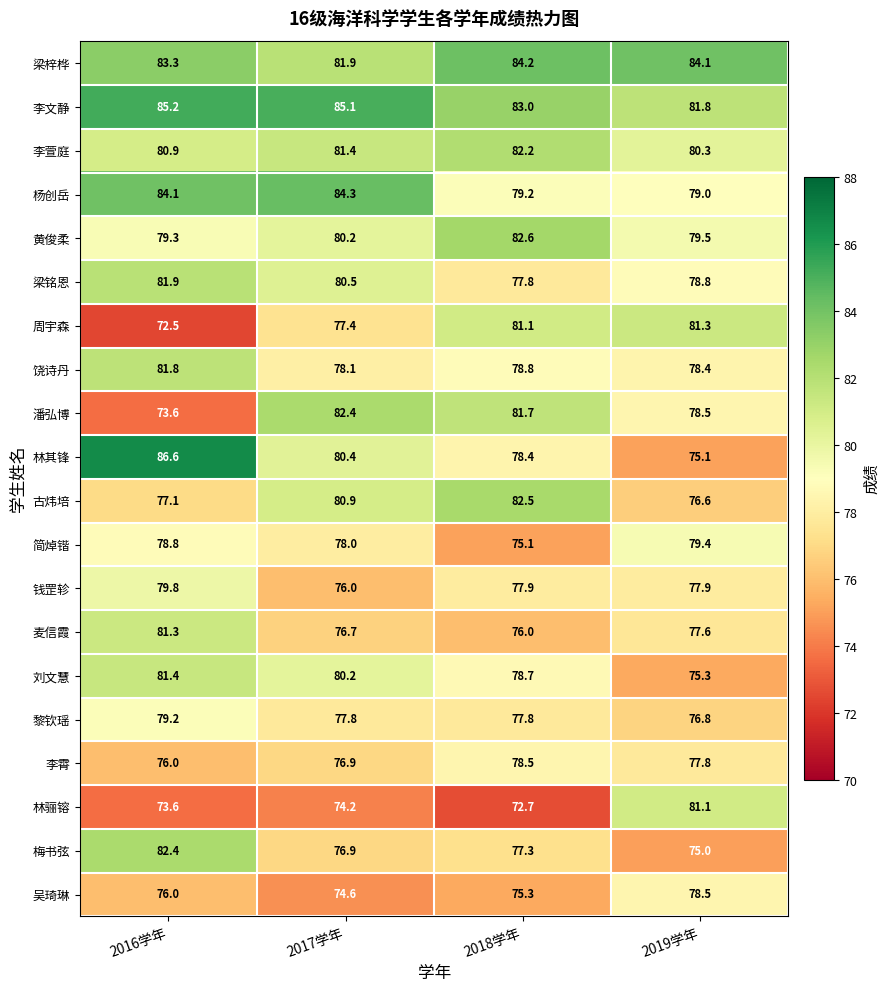

Is it true that 梁铭恩 equals 77.8 at 2018学年?

True